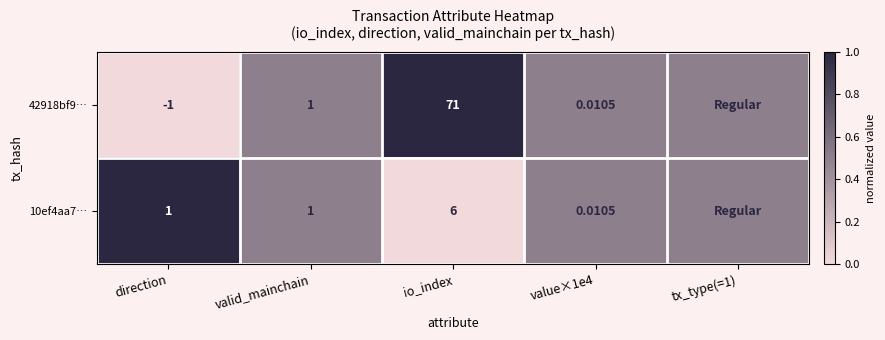

Between direction and valid_mainchain, which series saw the biggest shift?

42918bf9…